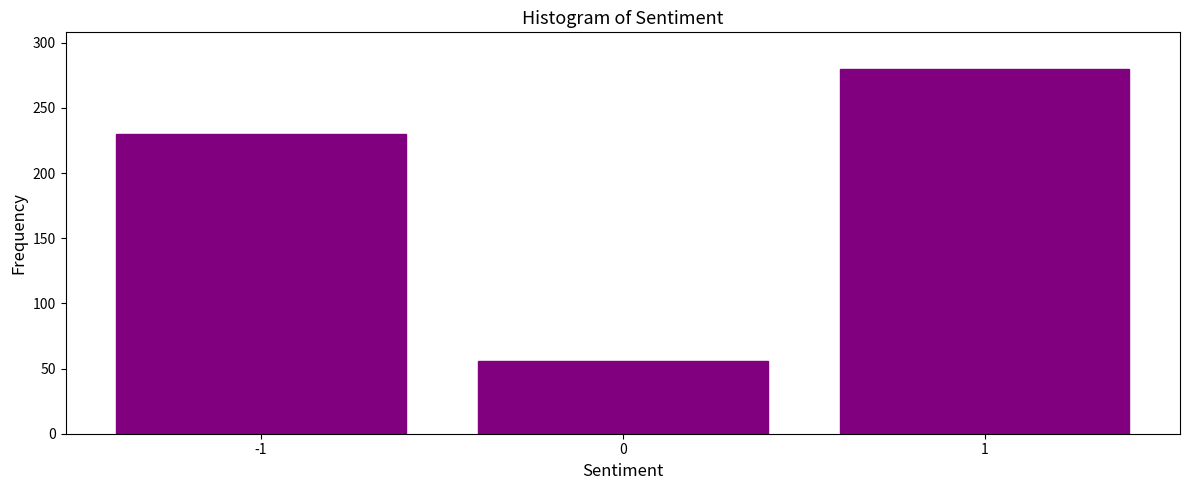

Reading left to right, list all the values displayed in this chart.

-1=230	0=56	1=280